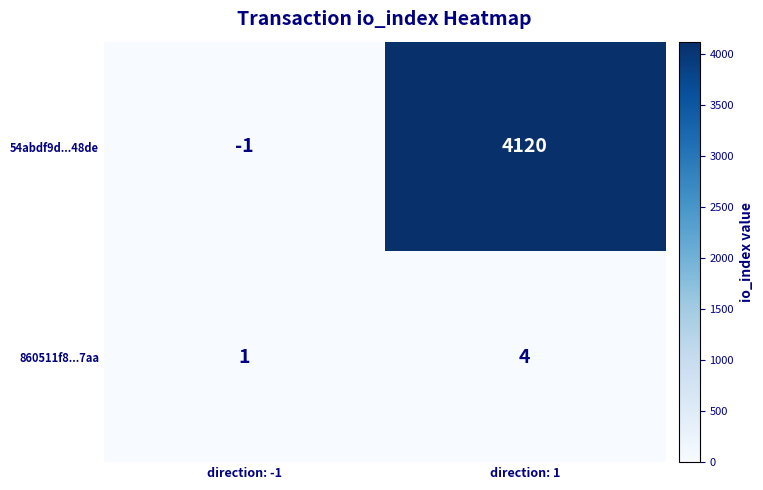

How many categories are shown in the chart?

2